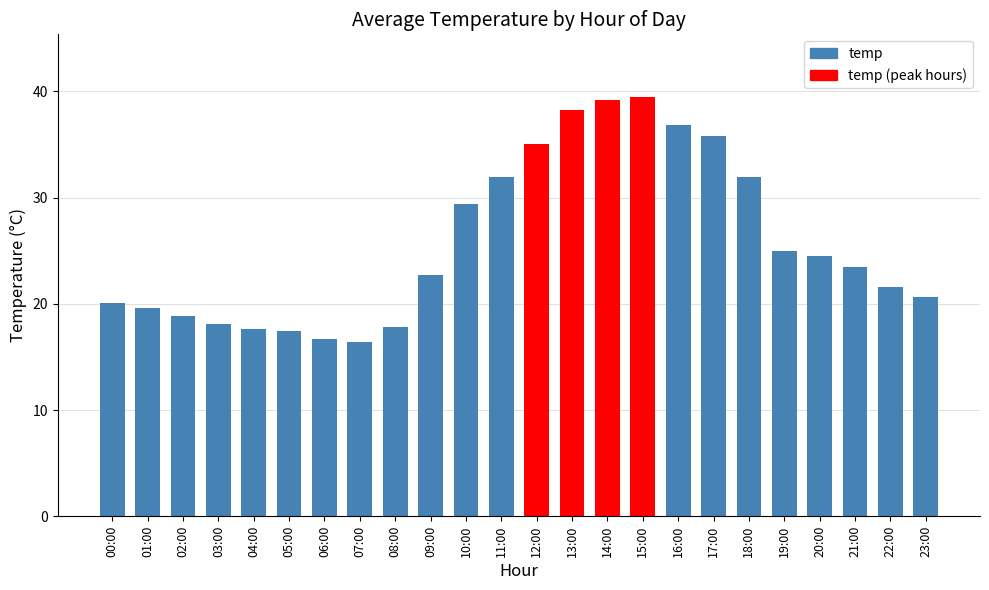

What is the change in value from 10:00 to 11:00?

+2.5